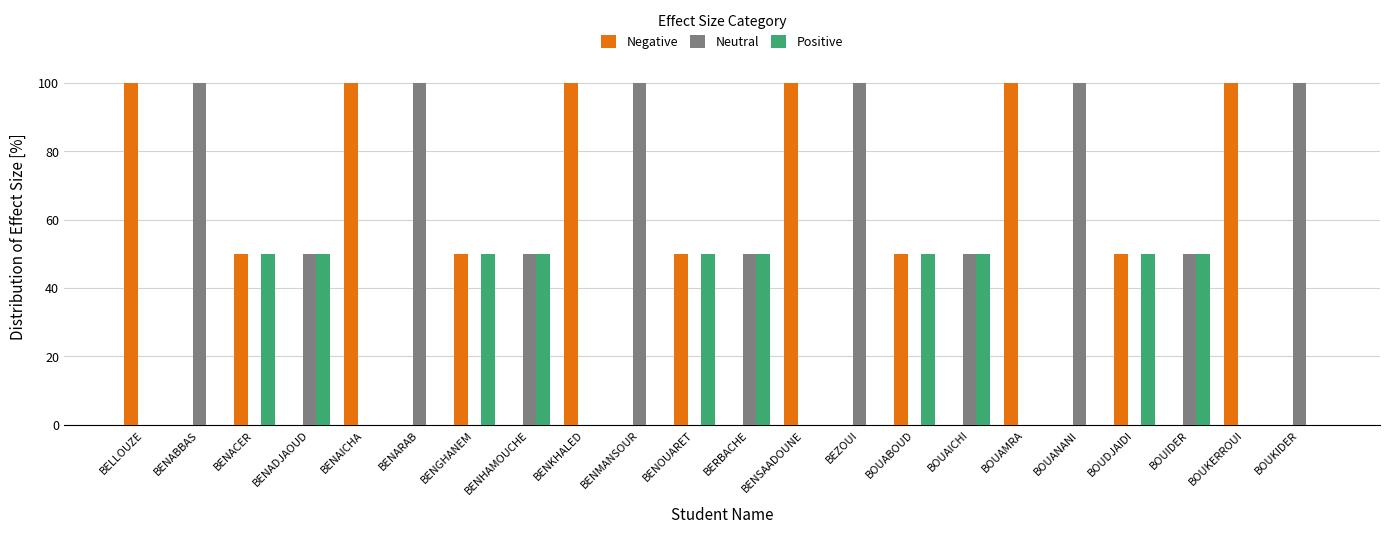

How many groups of bars are there?

22